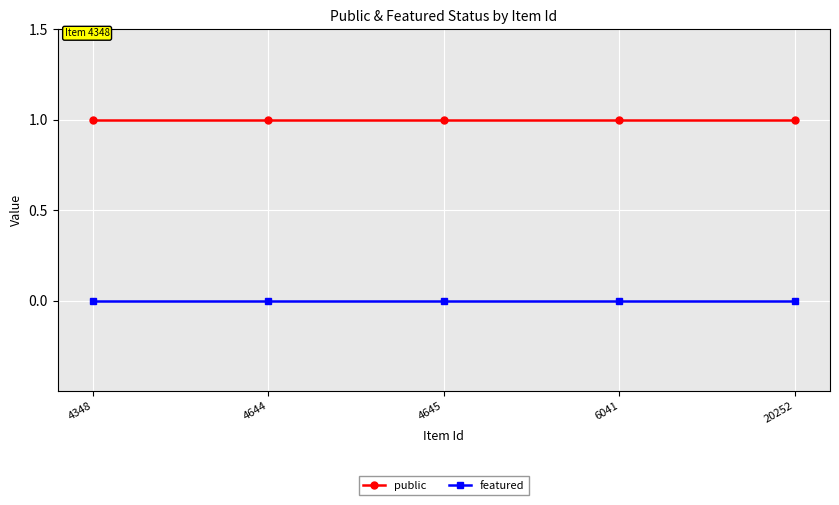

True or false: public and featured intersect in this chart.

False